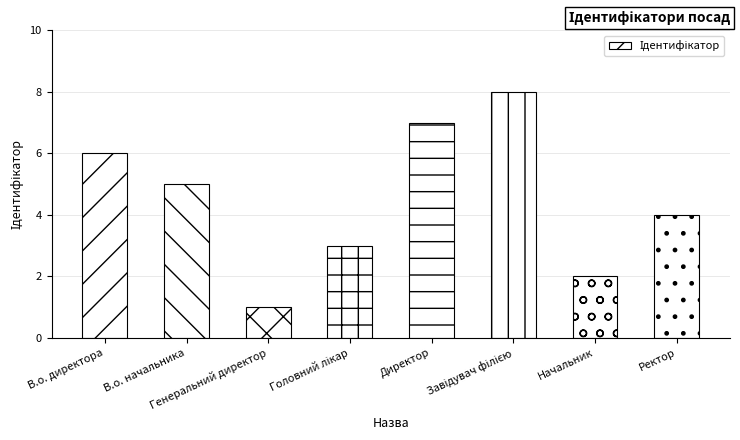

What is the minimum value shown in the chart?

1